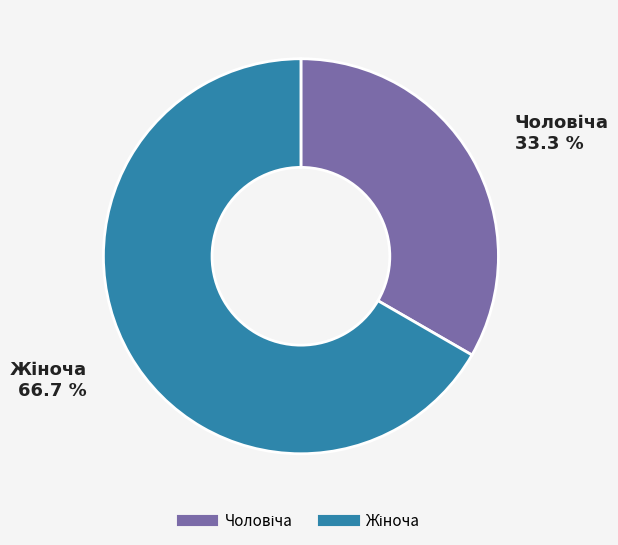

Does any single category account for the majority?

Yes